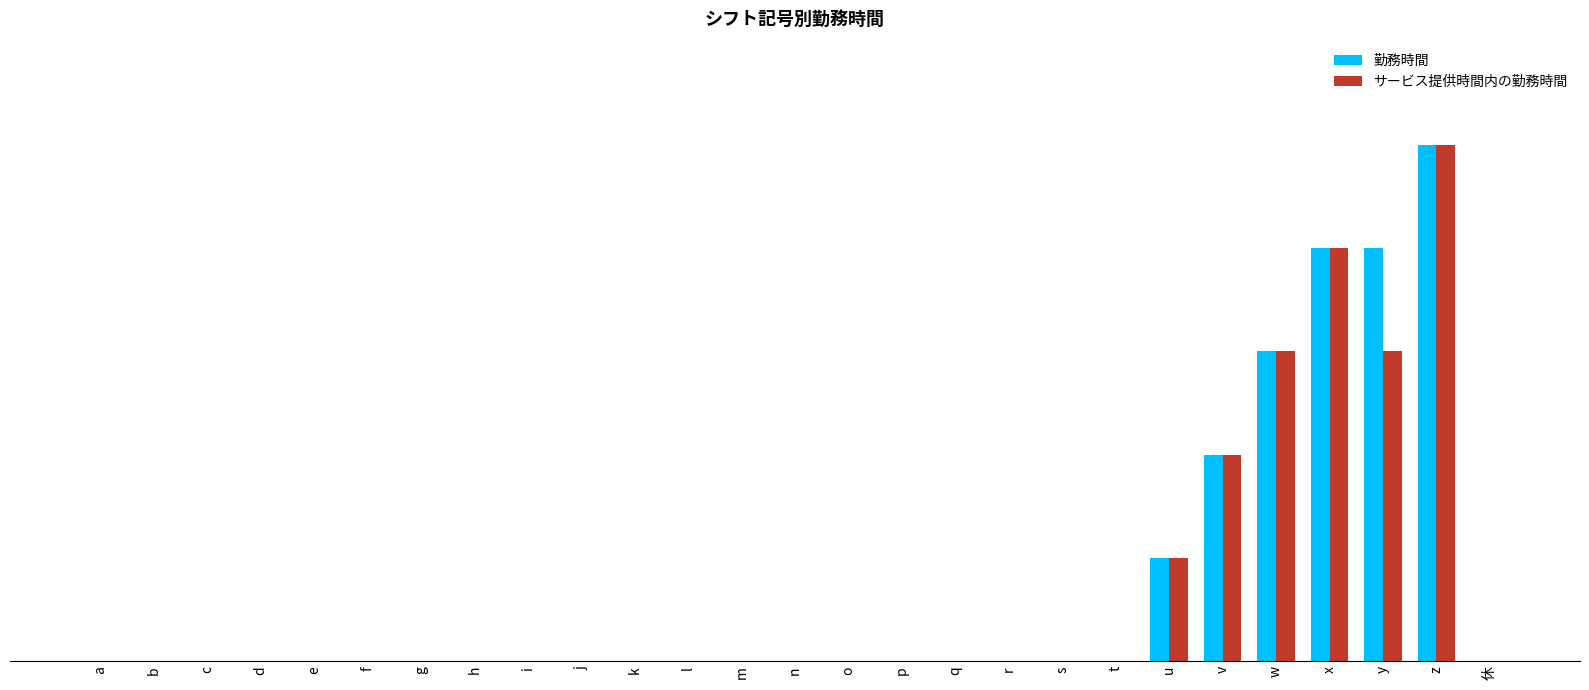

At which label does サービス提供時間内の勤務時間 reach its minimum?

a